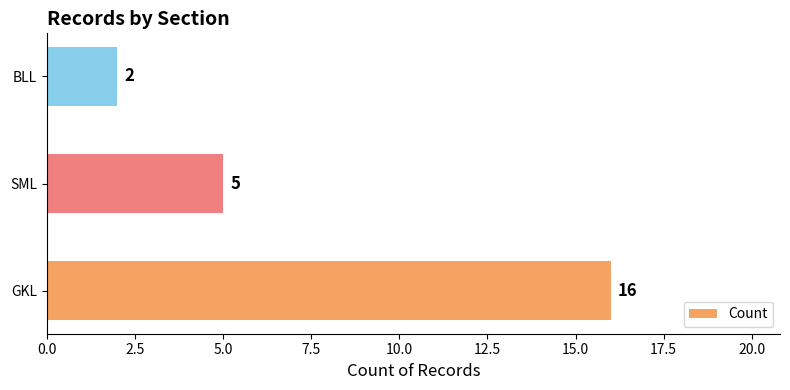

What is the change in value from GKL to SML?

-11